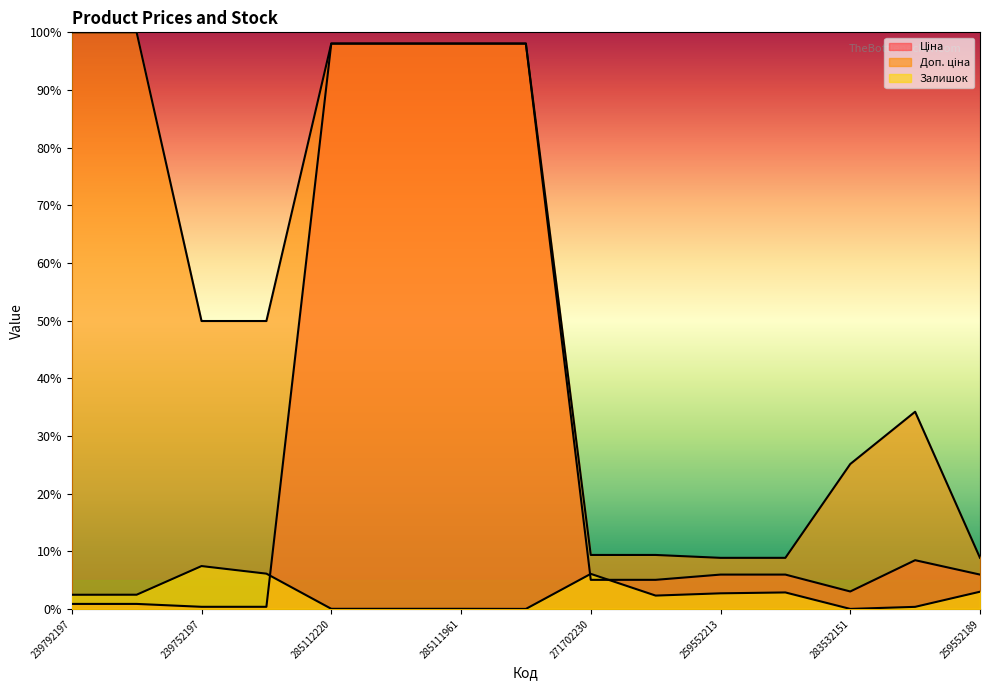

Rank the series at 285111961 from highest to lowest value.

Ціна, Доп. ціна, Залишок